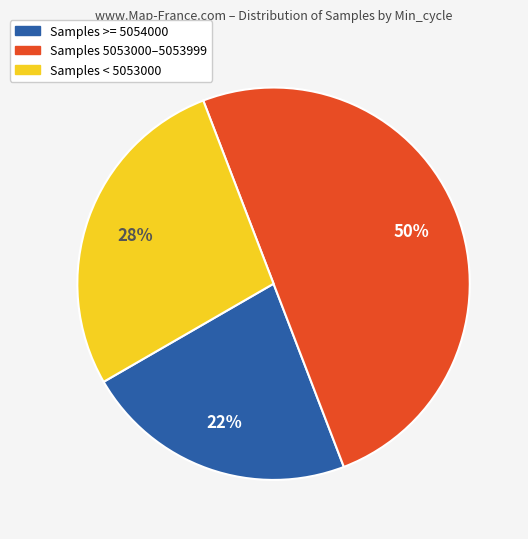

To the nearest percent, what is the difference between the largest and smallest slice percentages?

28%